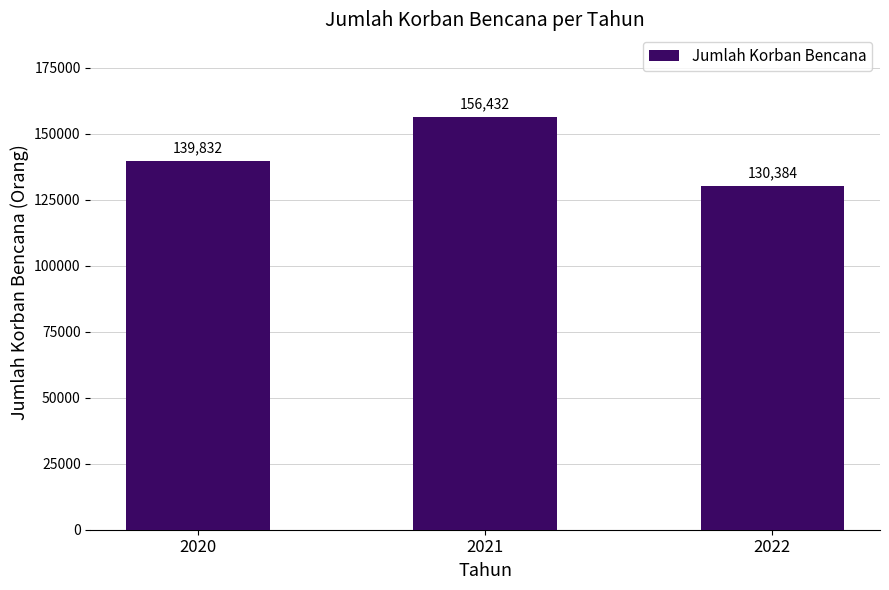

How many values are between 130384 and 156432?

3